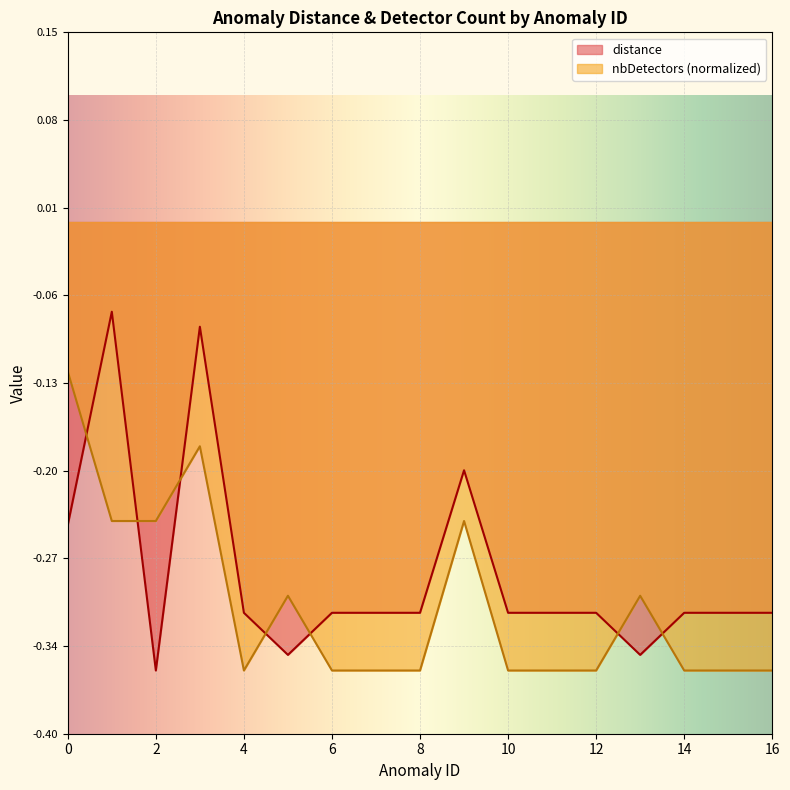

Which label corresponds to the largest value in the chart?

1